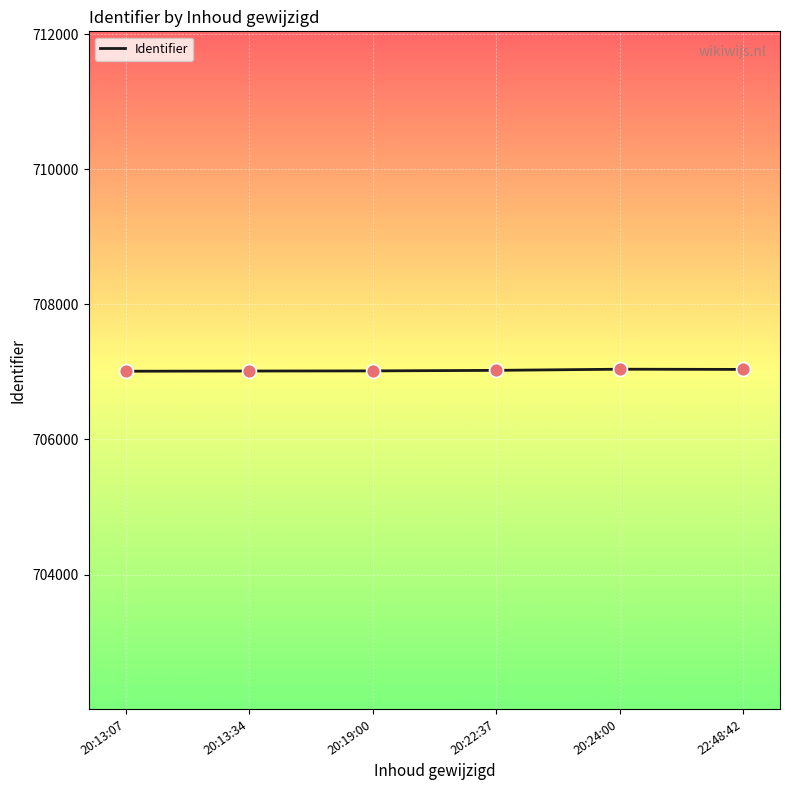

What is the ratio of the value at 20:13:34 to the value at 20:24:00?

1.0